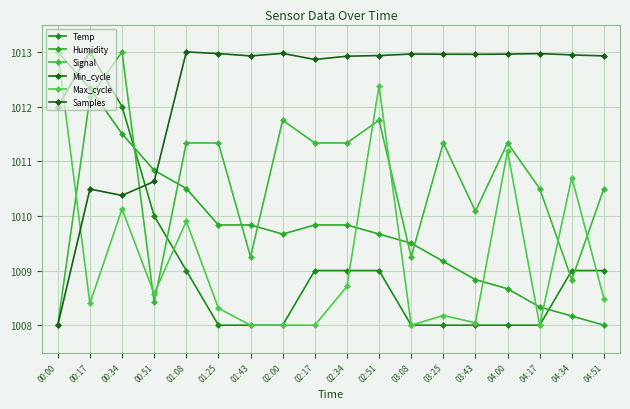

What value does the Samples series have at 02:00?

1013.0